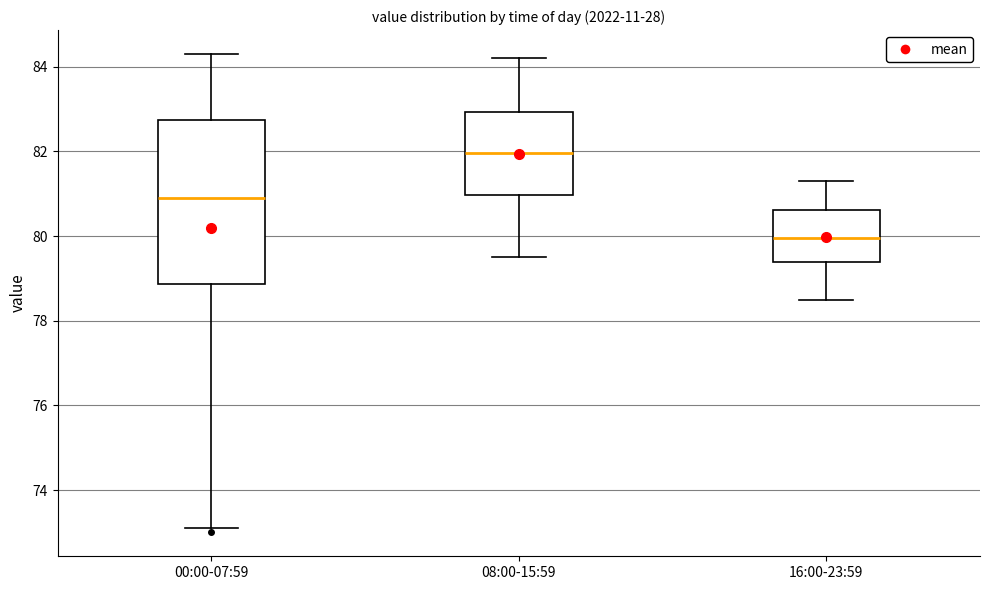

Where does the lower whisker of the box for 16:00-23:59 end on the y-axis? The values are not printed on the chart, so give them approximately, as read against the axis.

78.6